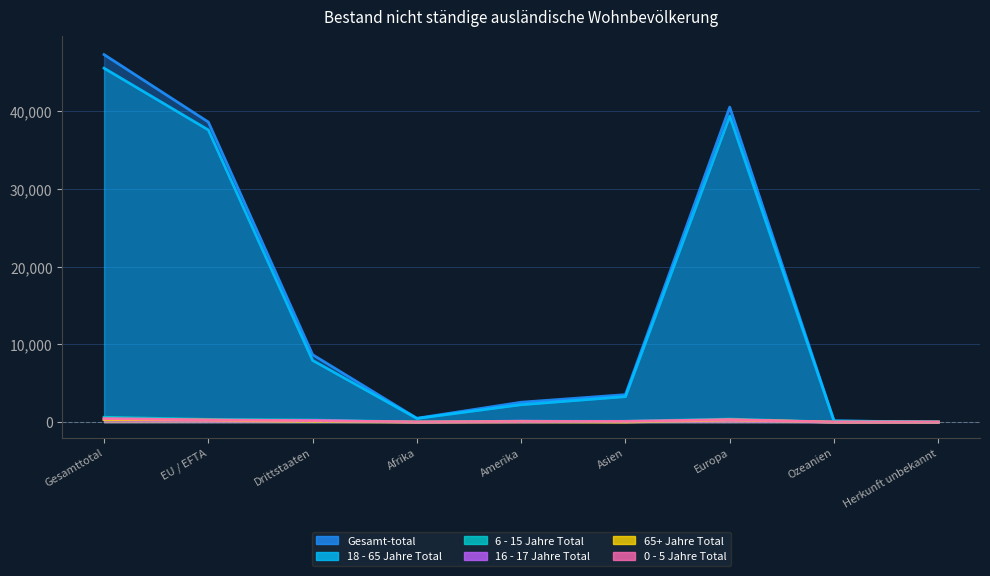

At which label is 18 - 65 Jahre Total closest to 22764?

EU / EFTA